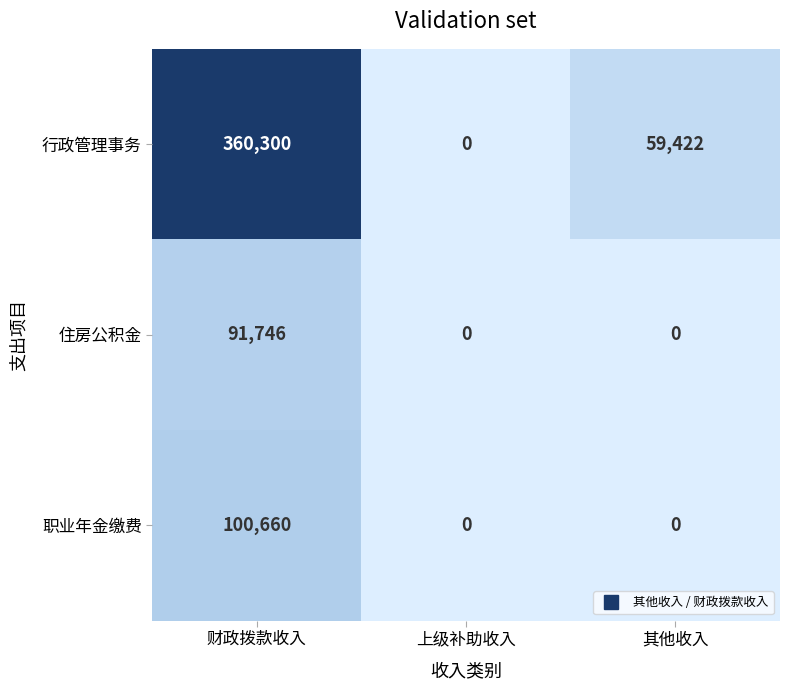

How many series are shown in this chart?

3